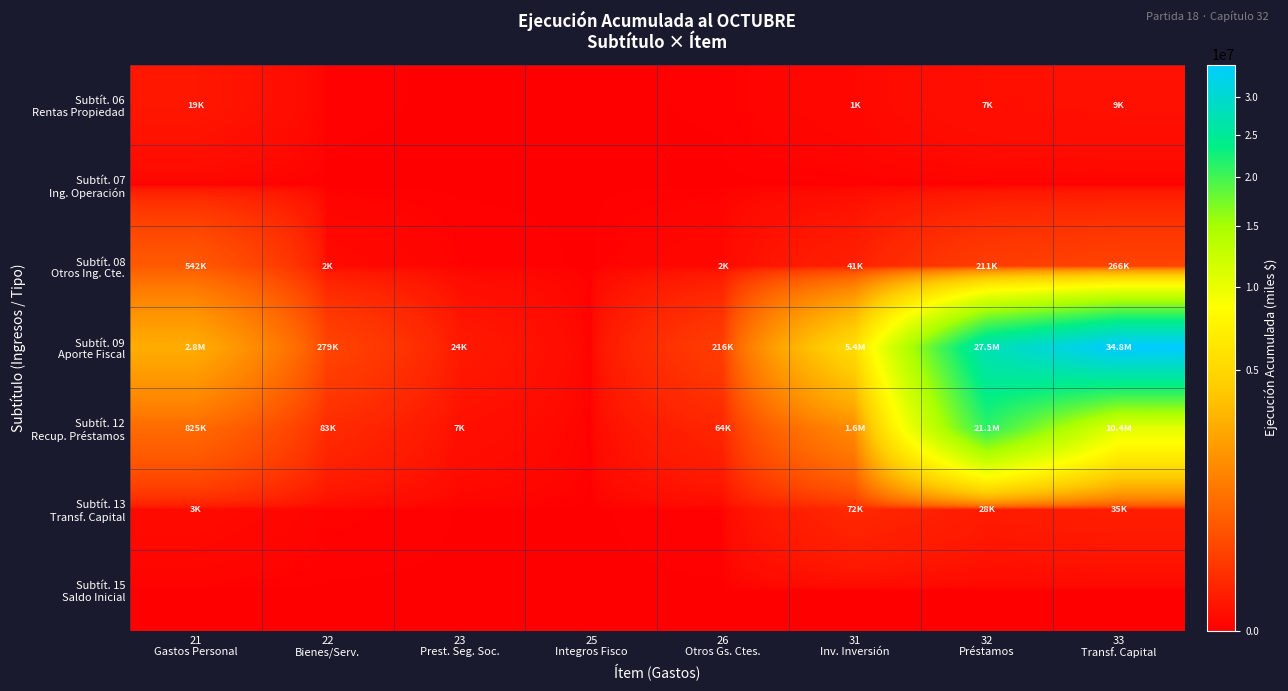

Rank the series at 31 Inv. Inversión from lowest to highest value.

Subtít. 07 Ing. Operación, Subtít. 15 Saldo Inicial, Subtít. 06 Rentas Propiedad, Subtít. 08 Otros Ing. Cte., Subtít. 13 Transf. Capital, Subtít. 12 Recup. Préstamos, Subtít. 09 Aporte Fiscal